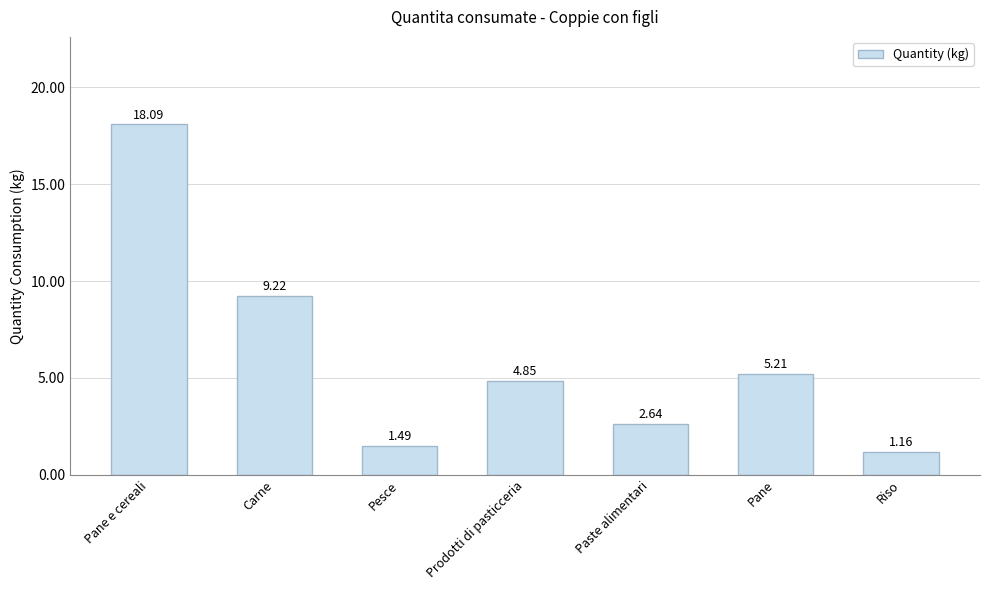

What is the maximum value shown in the chart?

18.1